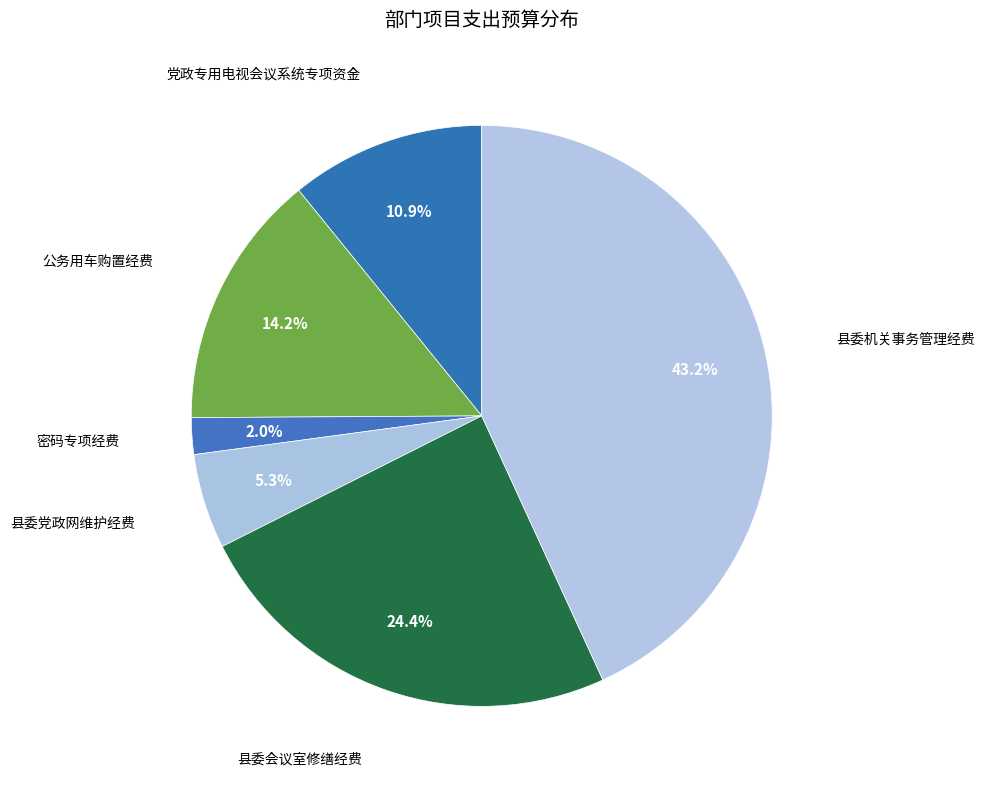

What is the smallest slice in the pie chart?

密码专项经费